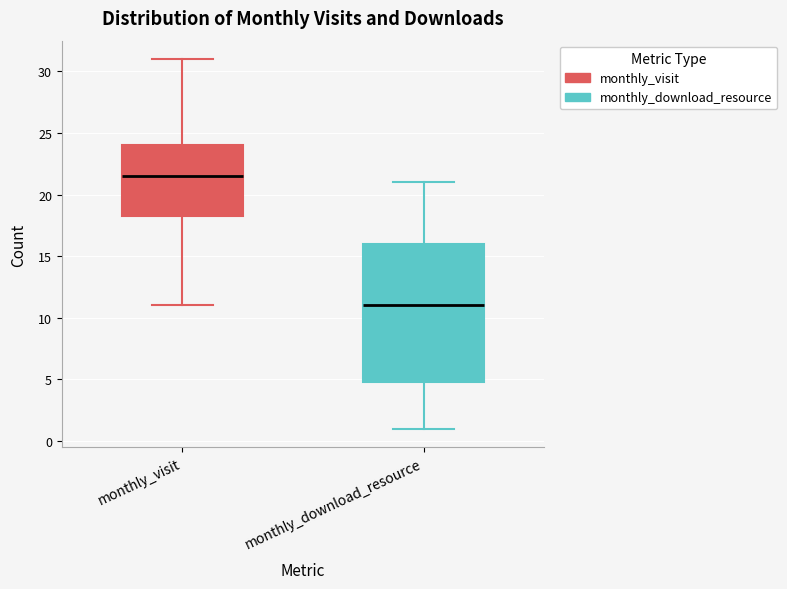

Which box has the lowest median line?

monthly_download_resource